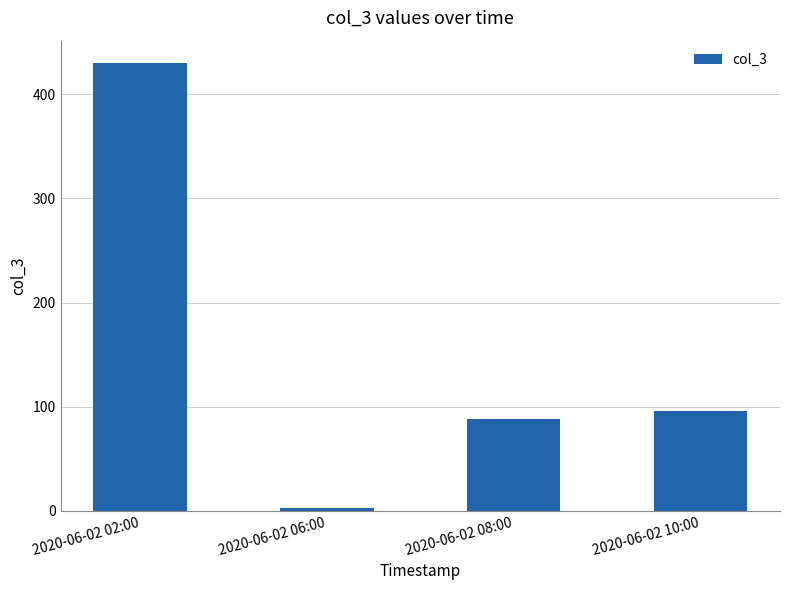

What is the value of the 3rd bar from the left?

88